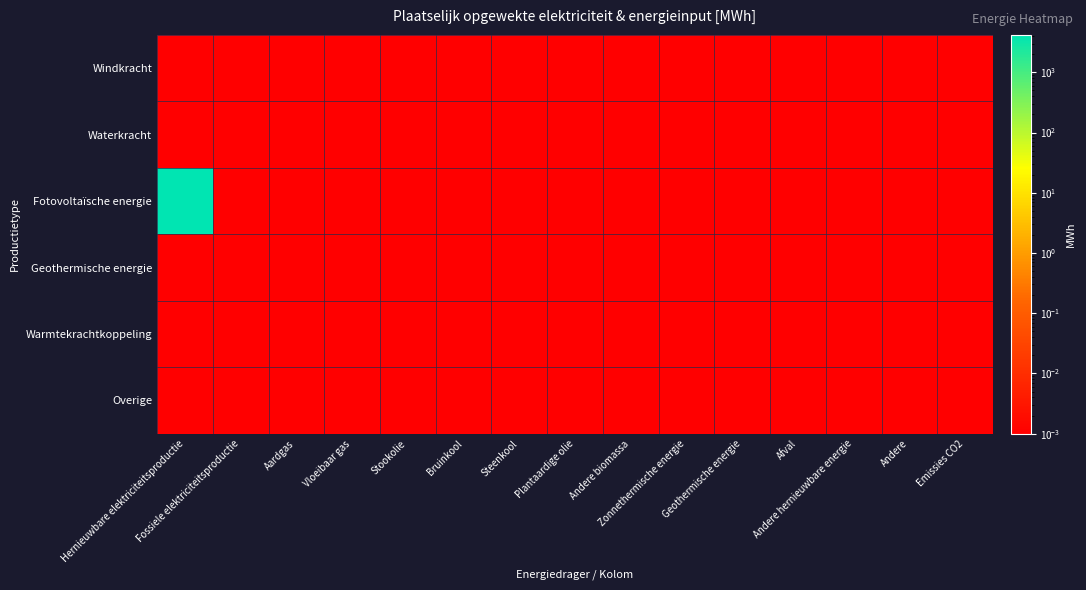

At Stookolie, list the series in order from smallest to largest.

Windkracht, Waterkracht, Fotovoltaïsche energie, Geothermische energie, Warmtekrachtkoppeling, Overige